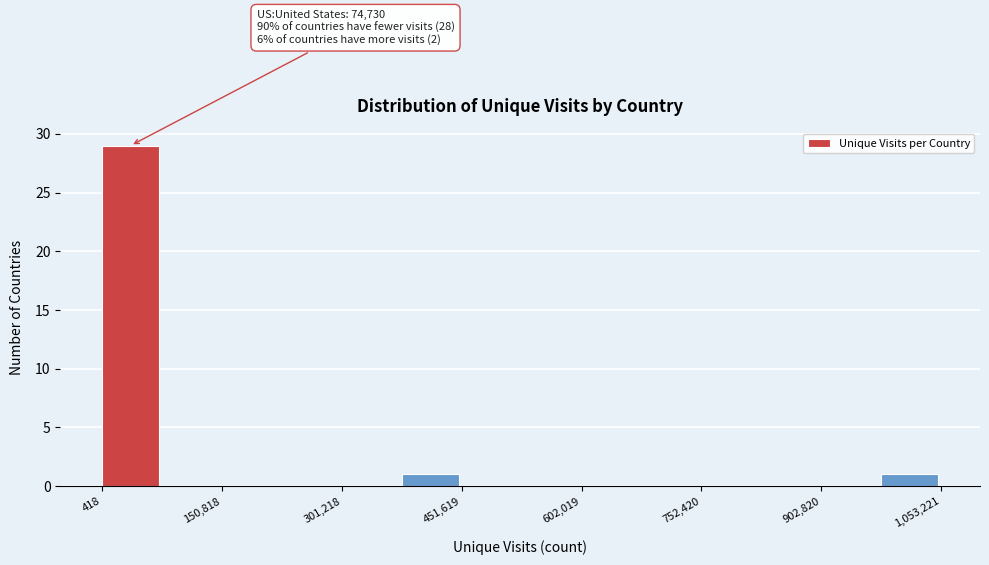

Read against the x-axis, roughly where is the centre of the tallest bar?

40000